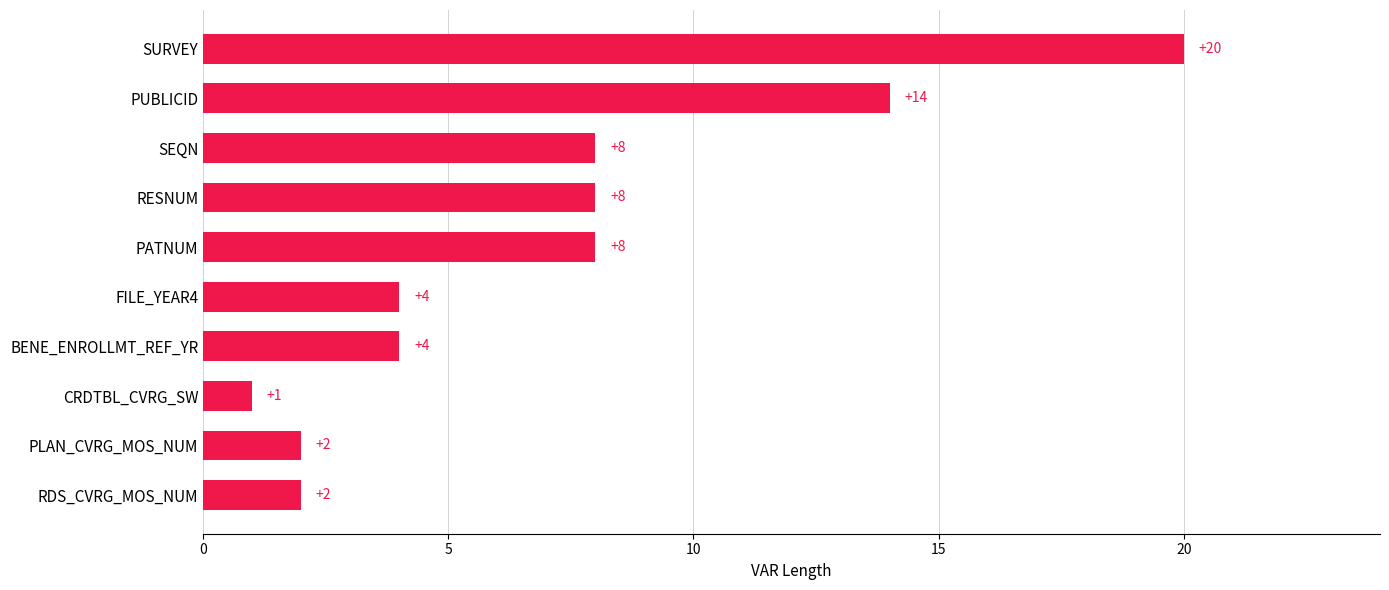

How many categories are shown in the chart?

10